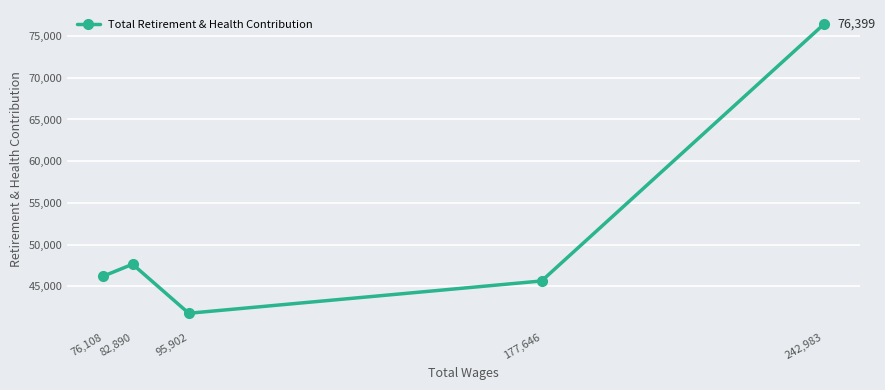

Reading left to right, what are all the values shown in this chart?

76,108=46213	82,890=47639	95,902=41757	177,646=45632	242,983=76399